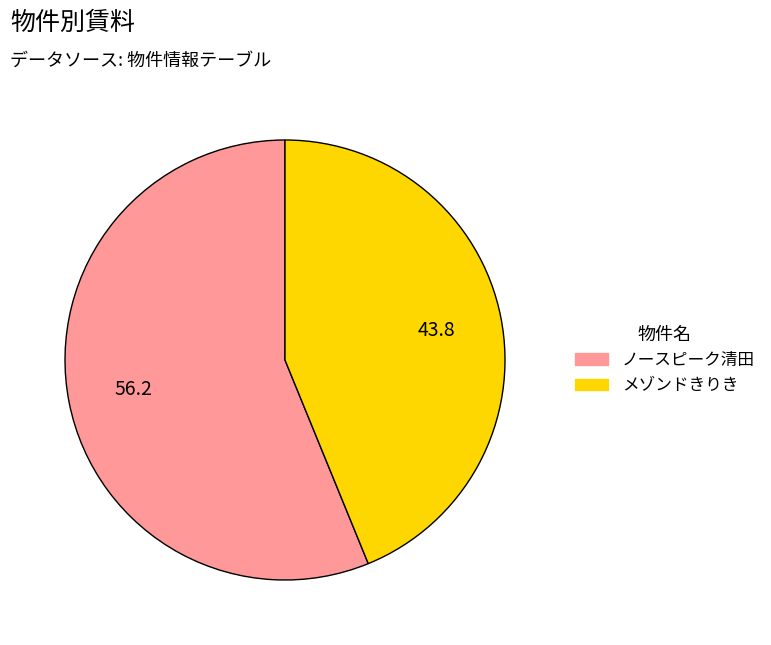

Is ノースピーク清田 the majority of the pie?

Yes